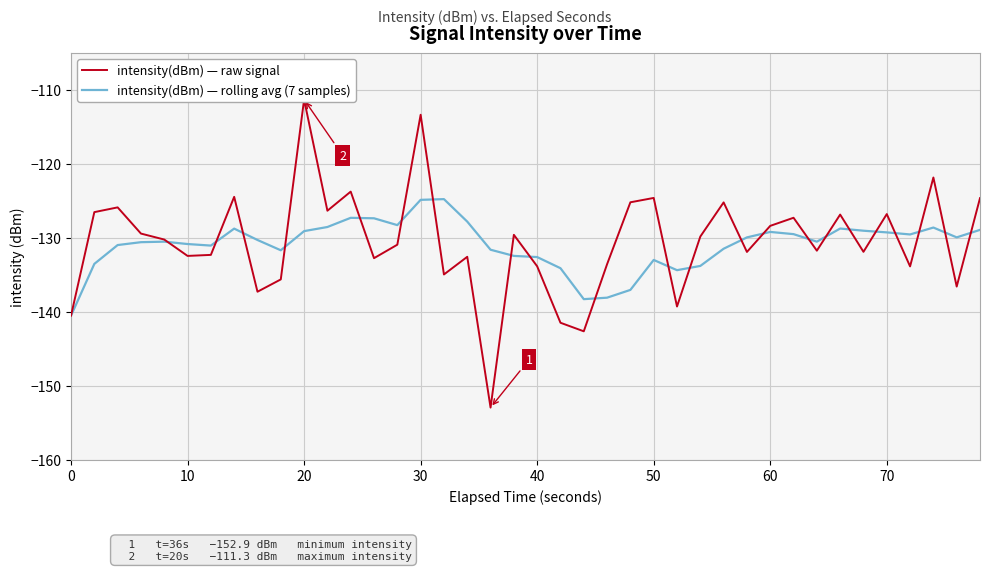

List the series in order of their overall mean, highest first.

intensity(dBm) — raw signal, intensity(dBm) — rolling avg (7 samples)